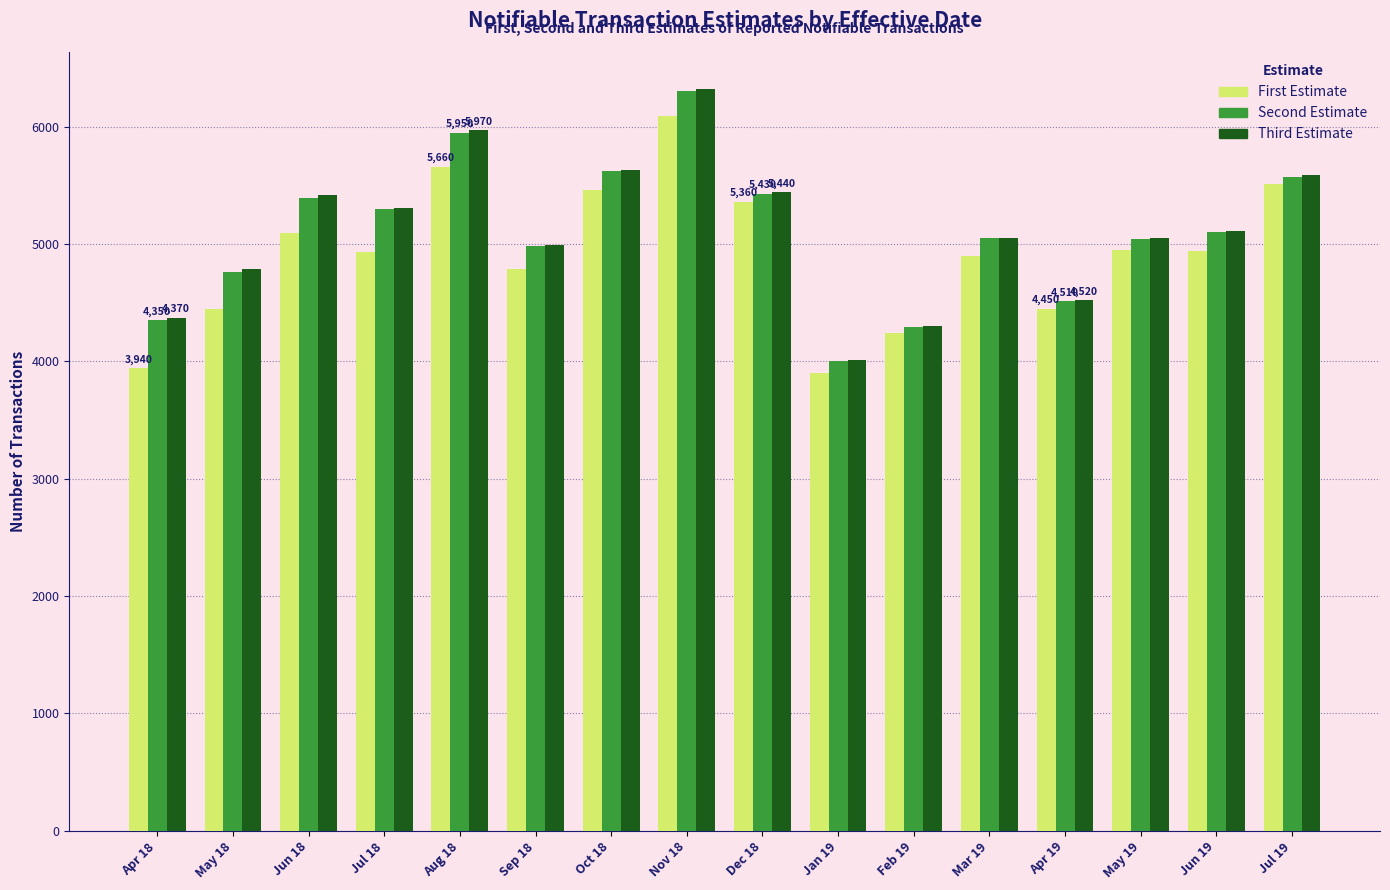

What is the maximum value shown in the chart?

6320